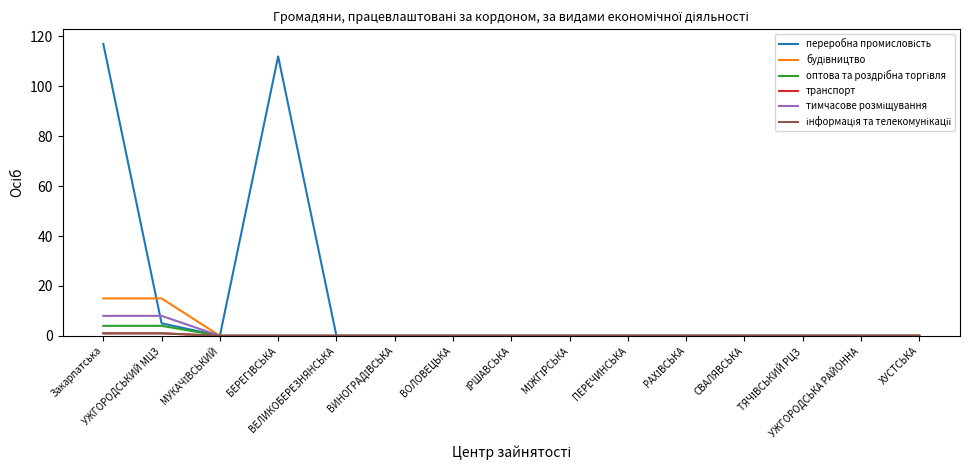

Which series has the largest total across all categories?

переробна промисловість